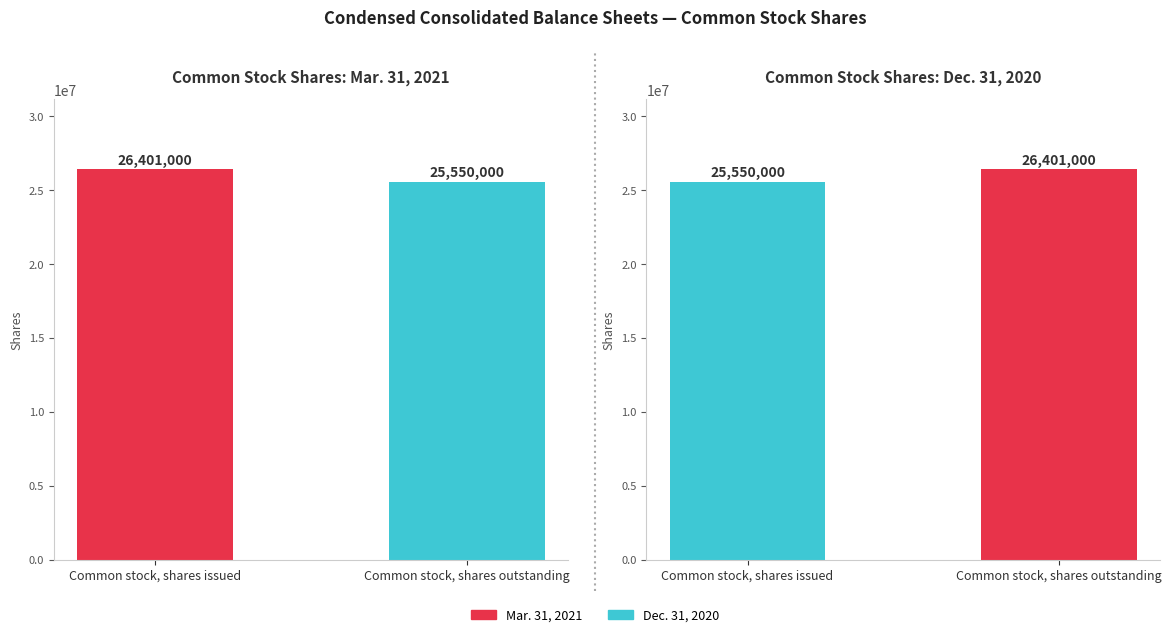

Reading left to right, list all the values displayed in this chart.

Mar. 31, 2021: Common stock, shares issued=26401000	Common stock, shares outstanding=25550000
Dec. 31, 2020: Common stock, shares issued=25550000	Common stock, shares outstanding=26401000